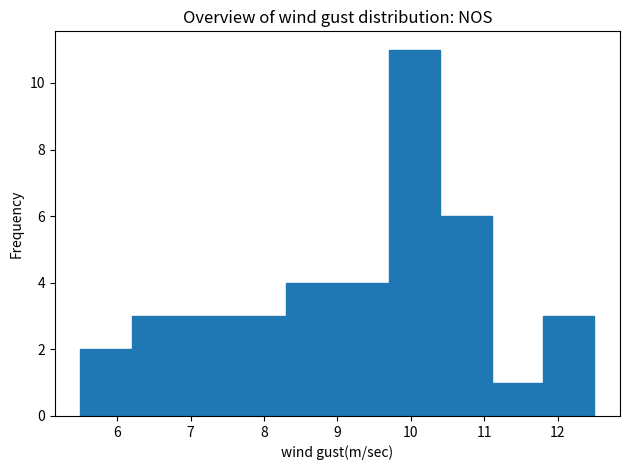

How tall is the bar that spans 5.5 to 6.2 on the x-axis? The values are not printed on the chart, so give them approximately, as read against the axis.

2